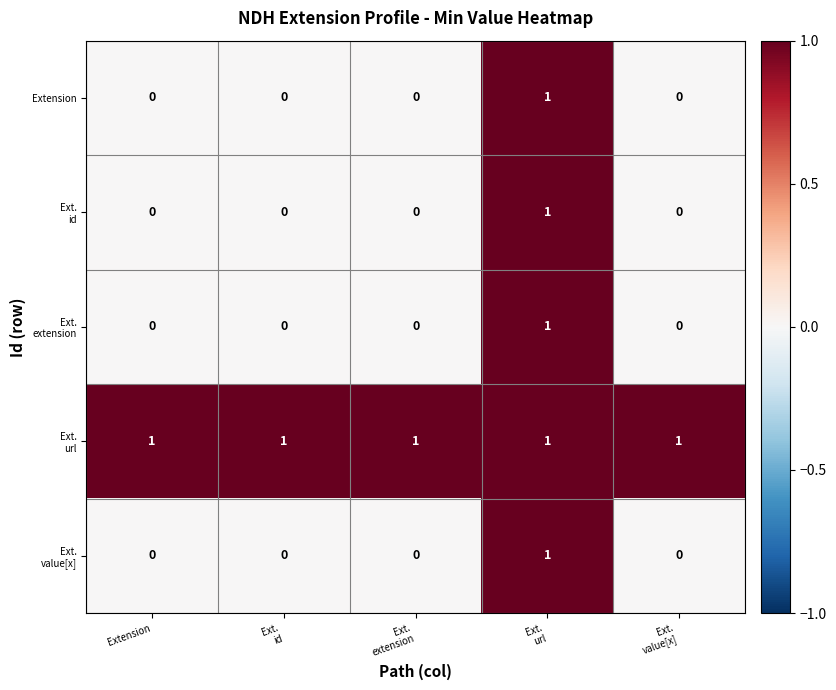

Is it true that Extension equals 0 at Extension?

True